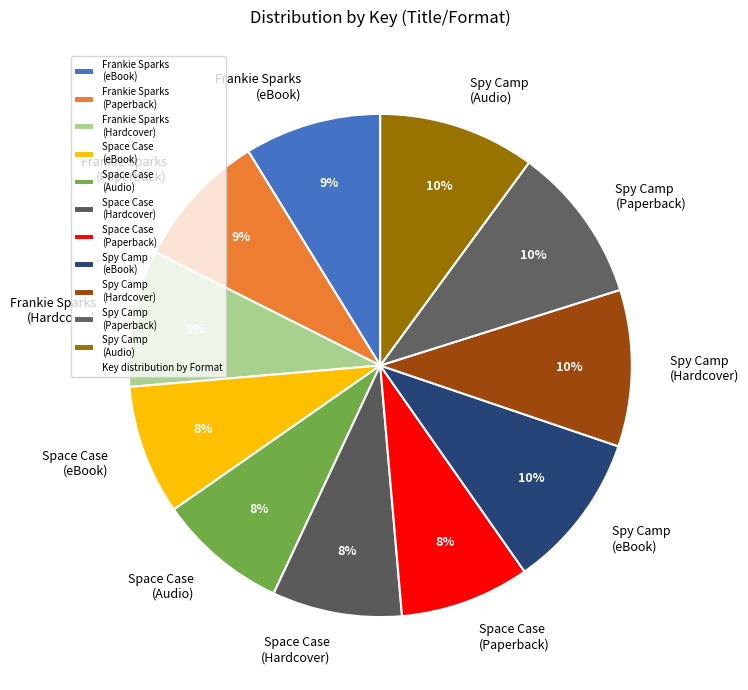

What is the ratio of the value at Space Case (Paperback) to the value at Space Case (Hardcover)?

1.0